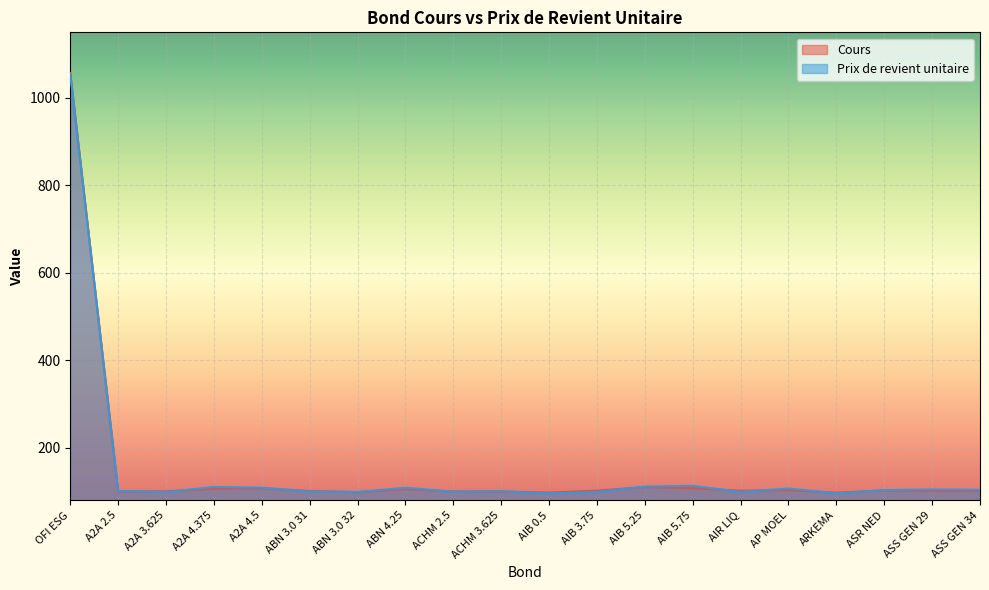

In Prix de revient unitaire, how many points are higher than both neighbors (excluding endpoints)?

6